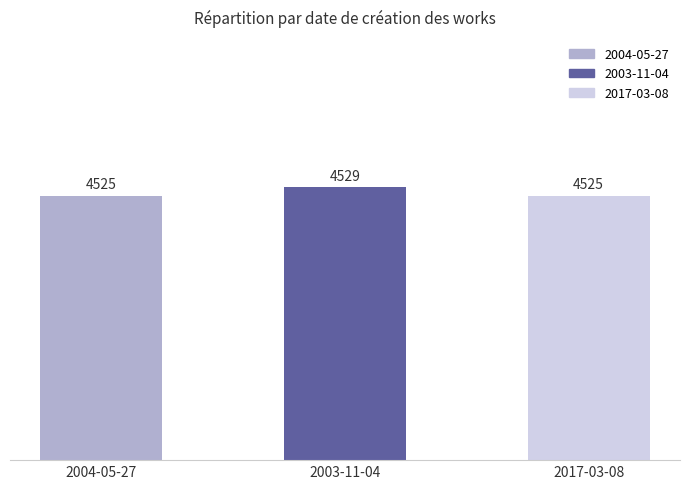

What is the difference between the maximum and minimum values?

4